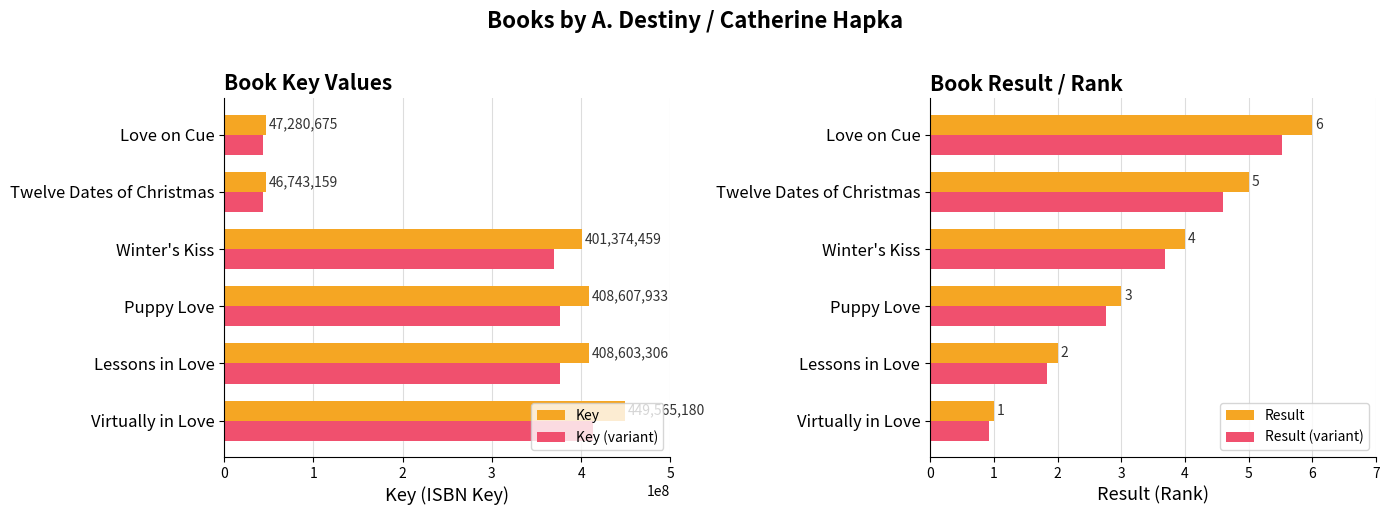

How many values in the Key series are below 408603306?

3